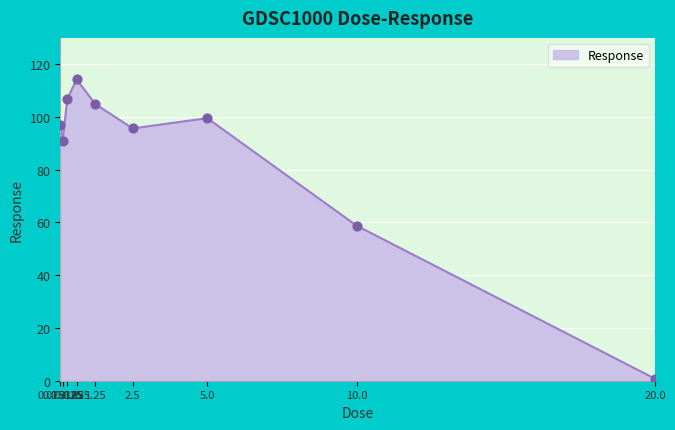

What is the change in value from 1.25 to 2.5?

-9.2